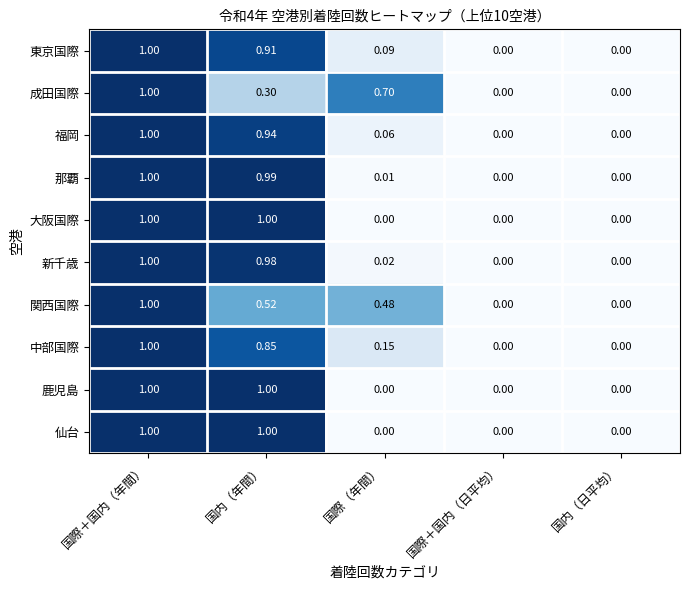

Is the value of 中部国際 at 国際＋国内（日平均） greater than the value of 成田国際 at 国際＋国内（年間）?

No